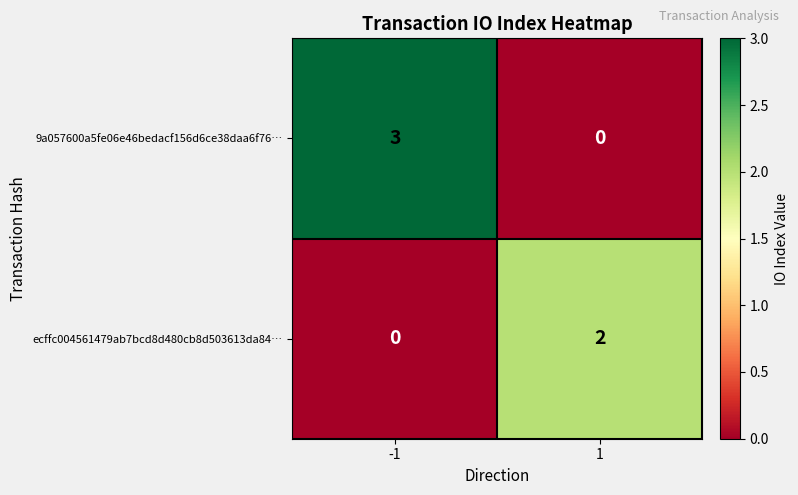

Is it true that ecffc004561479ab7bcd8d480cb8d503613da84… equals 2 at 1?

True